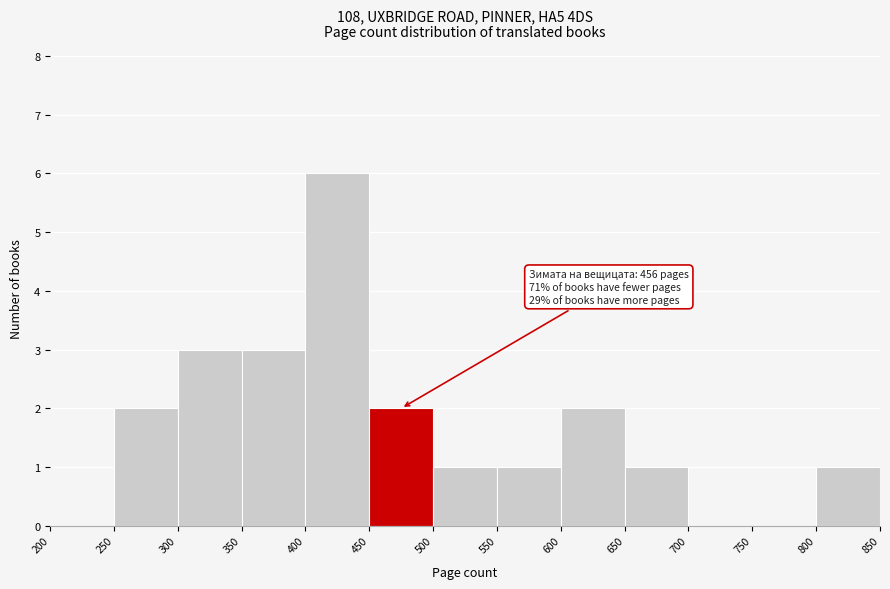

Over which range of the x-axis is the bar tallest?

400 to 450